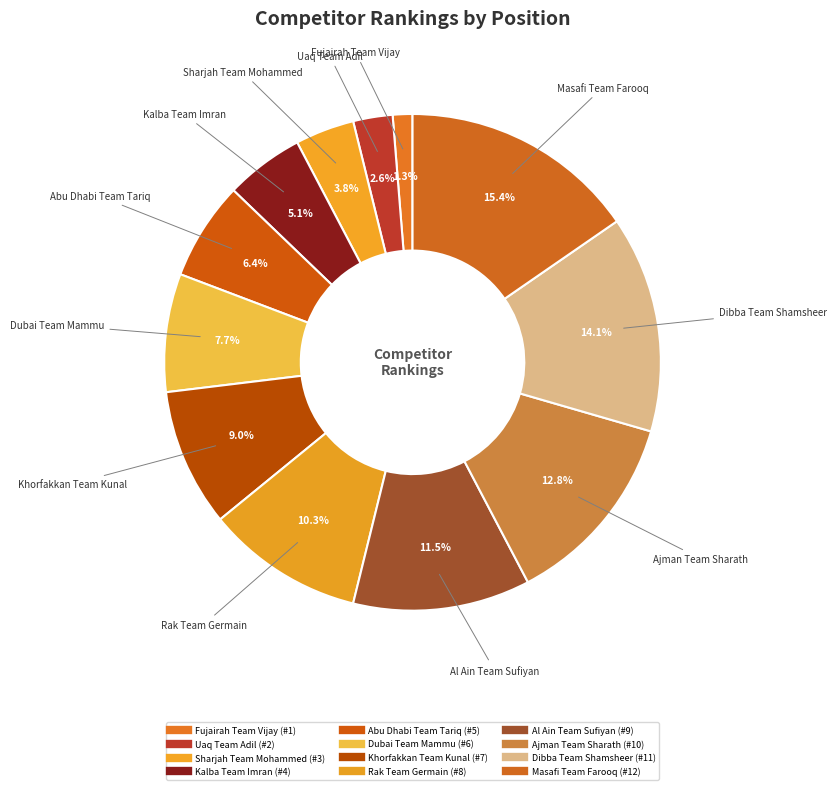

How many slices are in this pie chart?

12